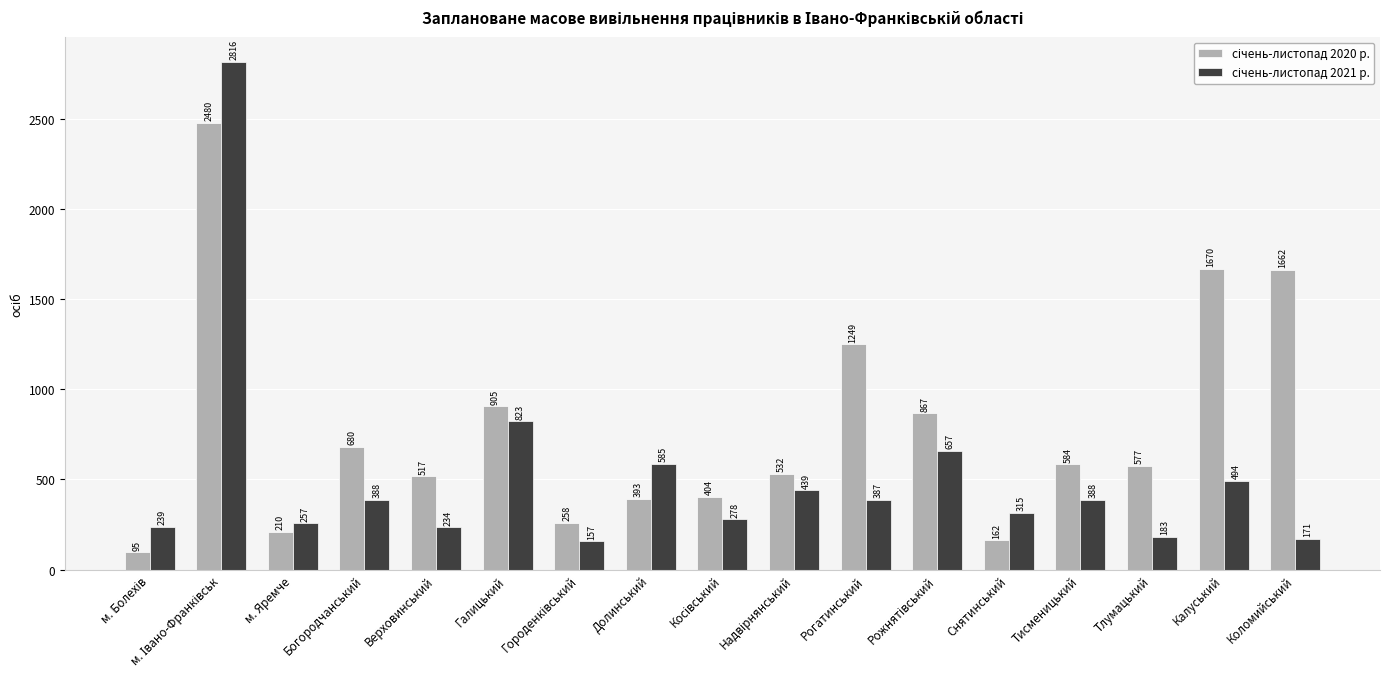

How many categories are shown in the chart?

17